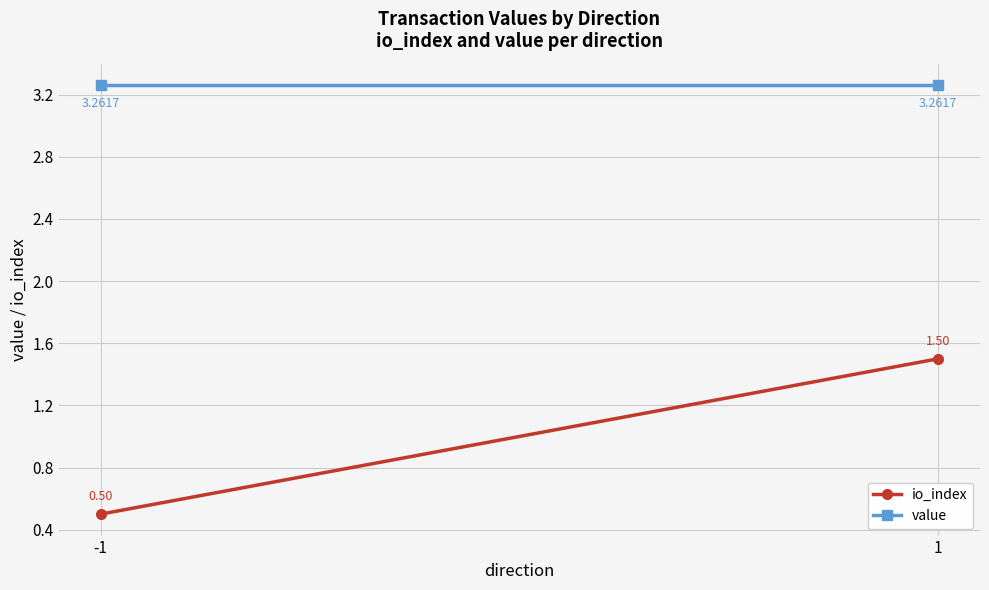

Reading left to right, extract all data points from this chart.

io_index: -1=0.5	1=1.5
value: -1=3.3	1=3.3